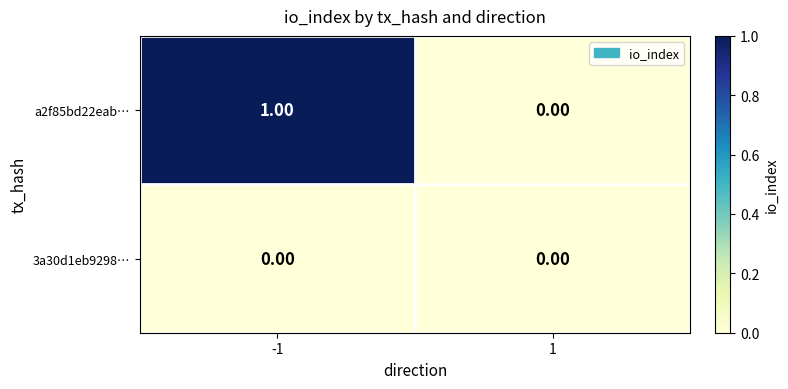

List the labels in order of a2f85bd22eab… value, smallest first.

1, -1